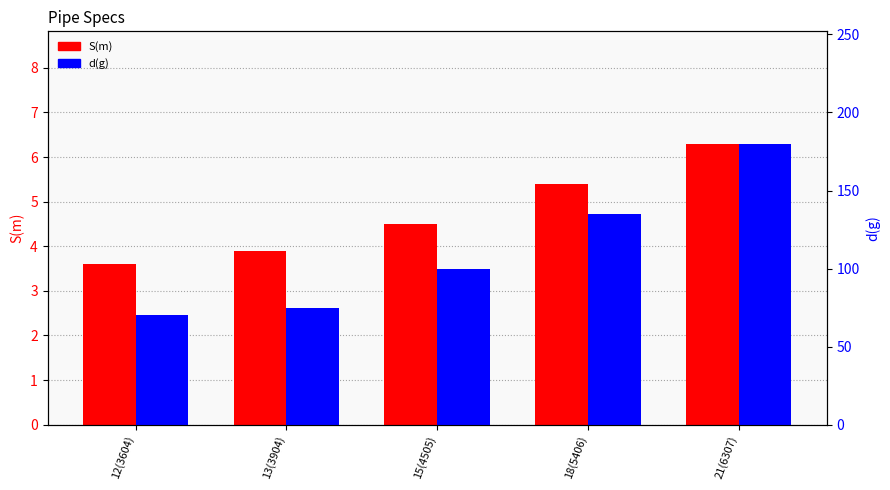

What are all the series names shown in the legend?

S(m), d(g)